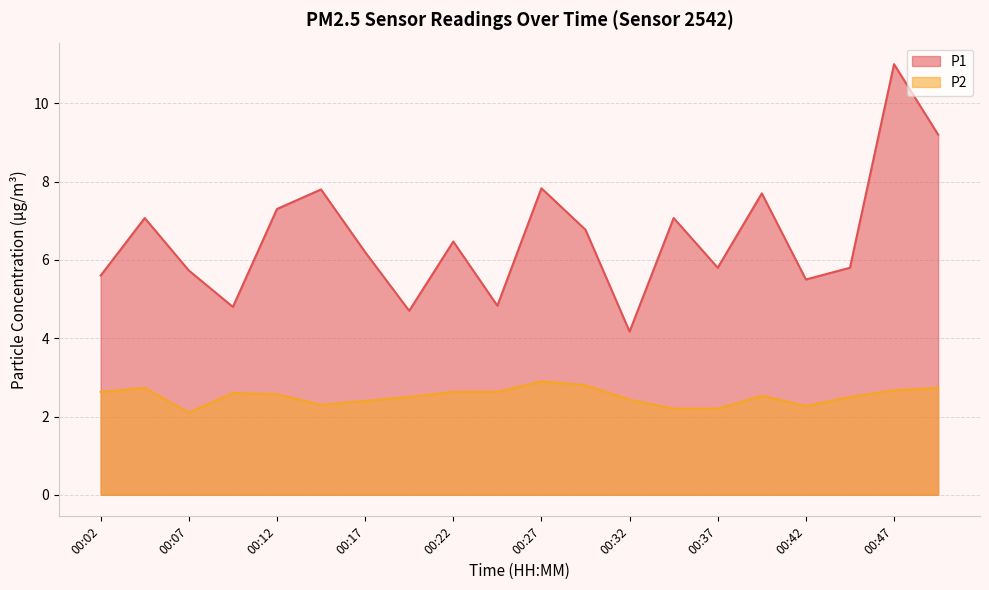

Is it true that P2 equals 2.7 at 00:04?

True